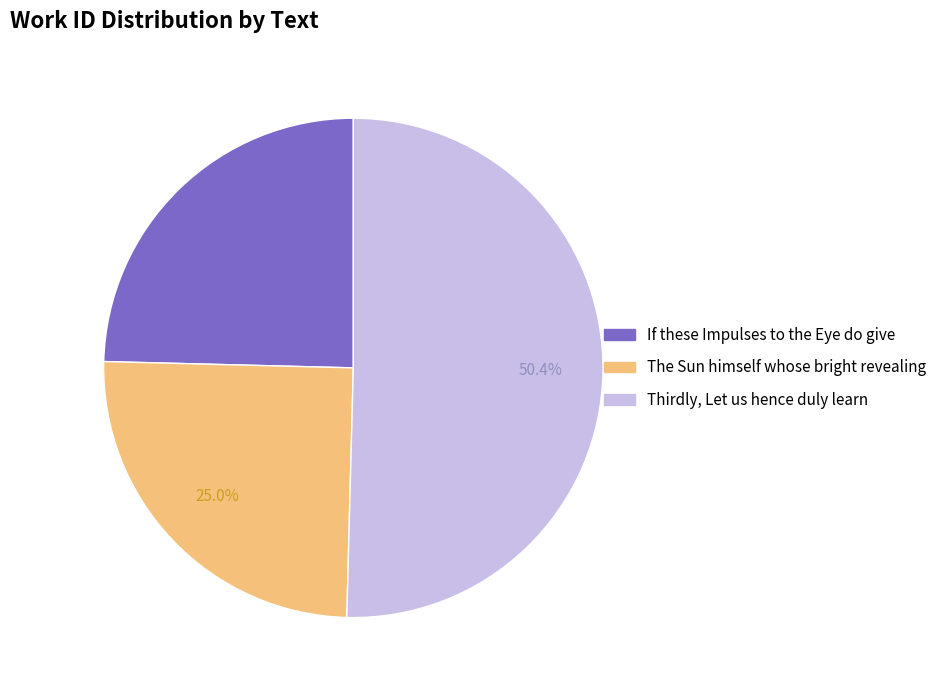

To the nearest percent, what percentage of the pie is If these Impulses to the Eye do give?

25%